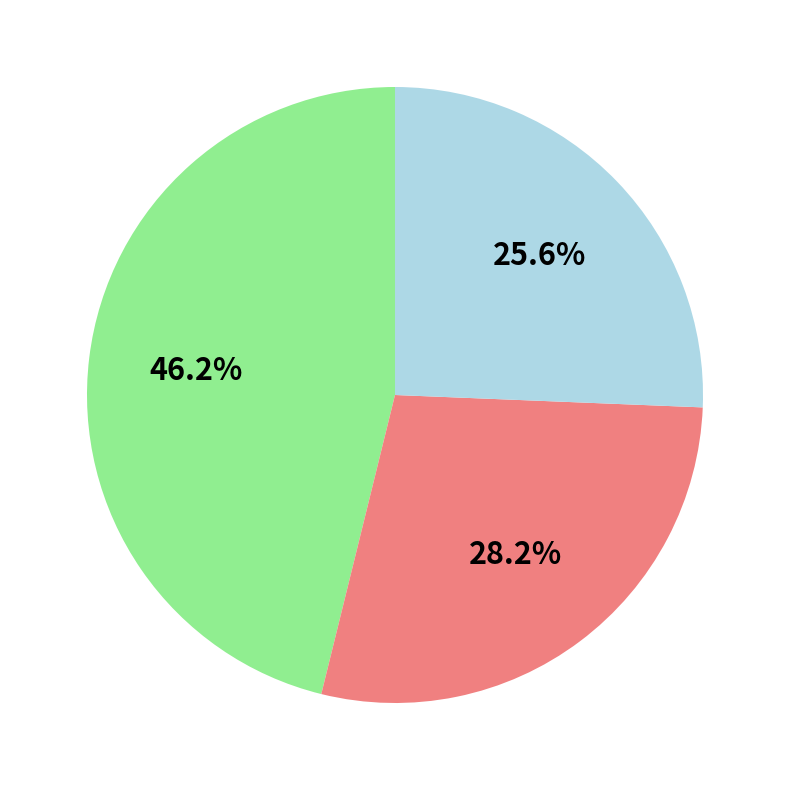

Is there any slice that represents more than half of the pie?

No